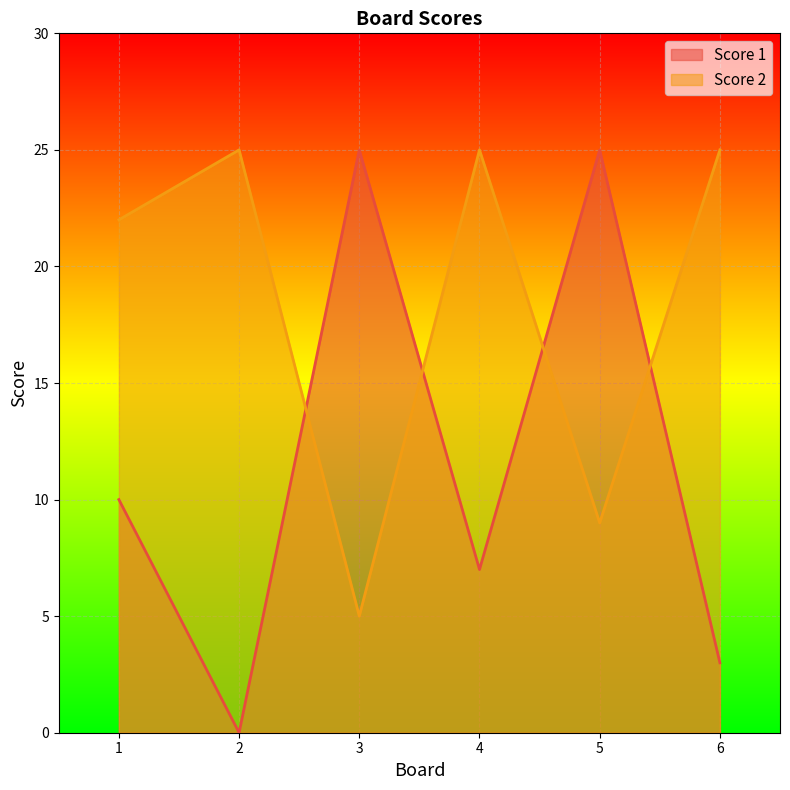

Between 5 and 1, which is larger?

5